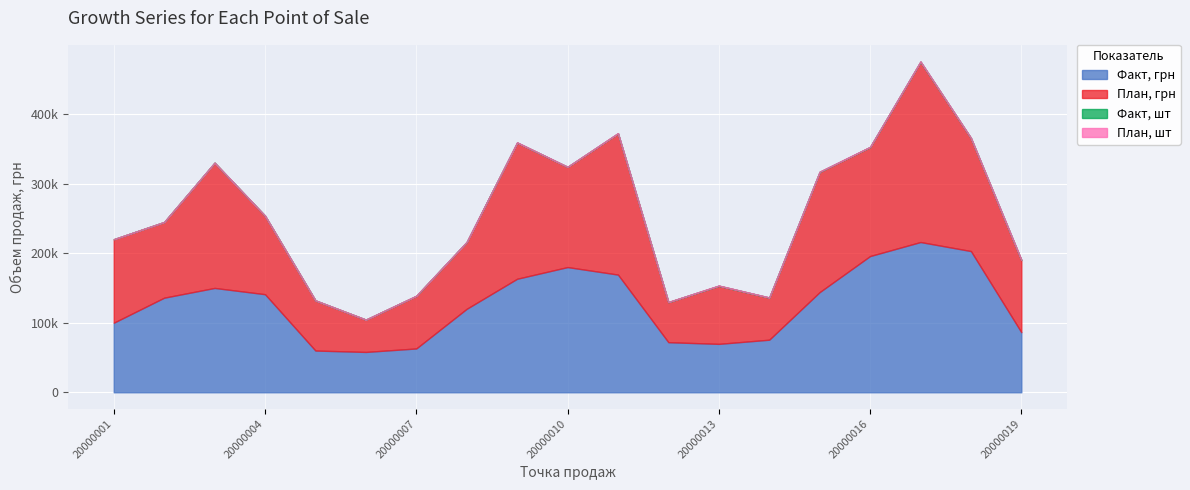

Which series has the widest spread of values?

План, грн